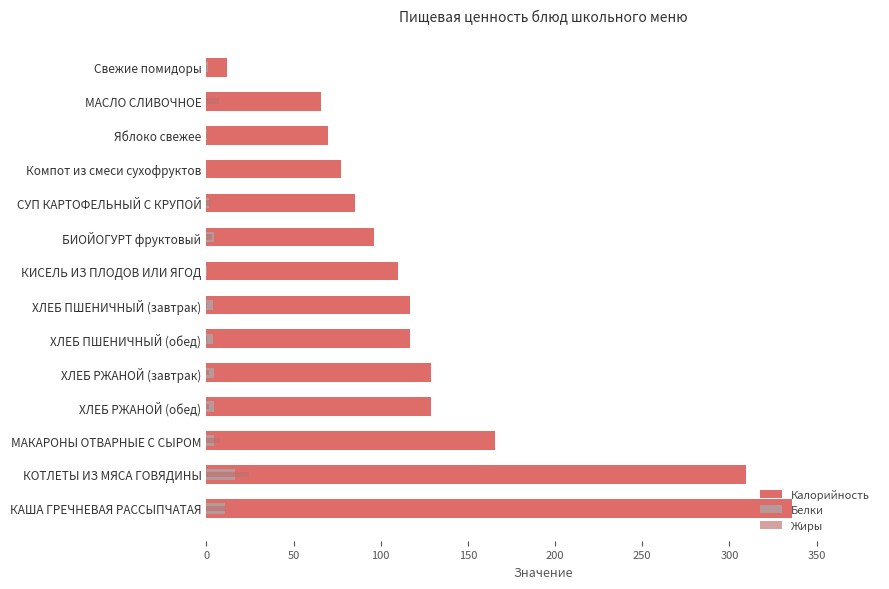

What is the spread (max minus min) of values at МАКАРОНЫ ОТВАРНЫЕ С СЫРОМ?

160.8